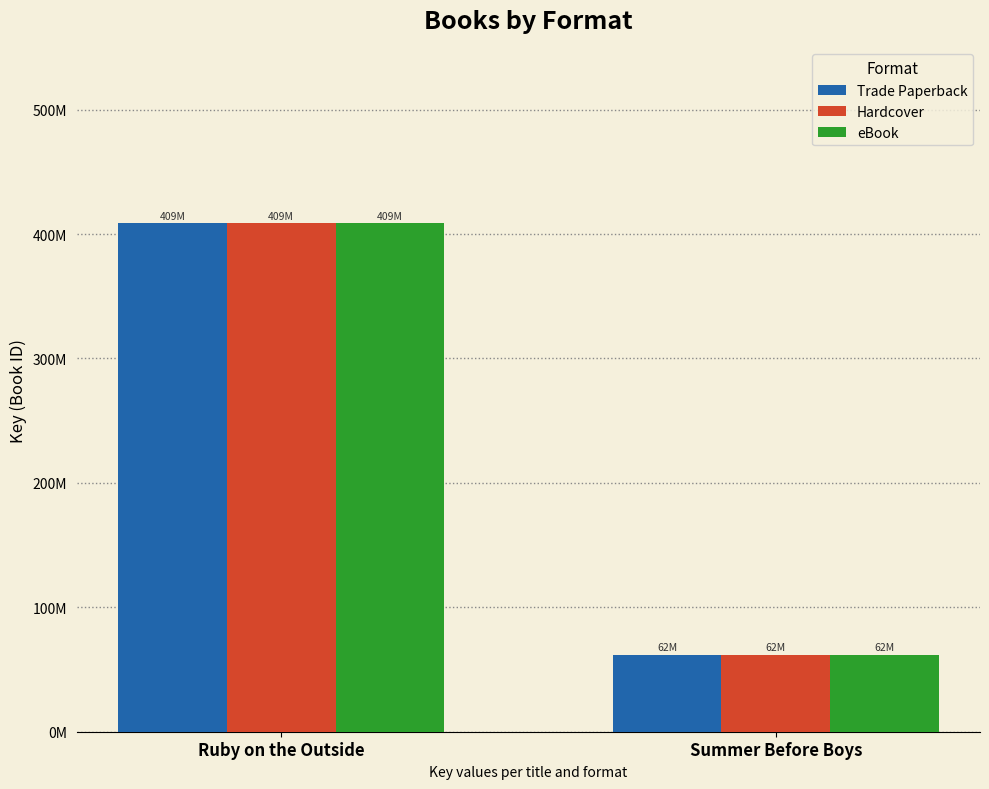

What is the label of the 1st bar from the right?

Summer Before Boys